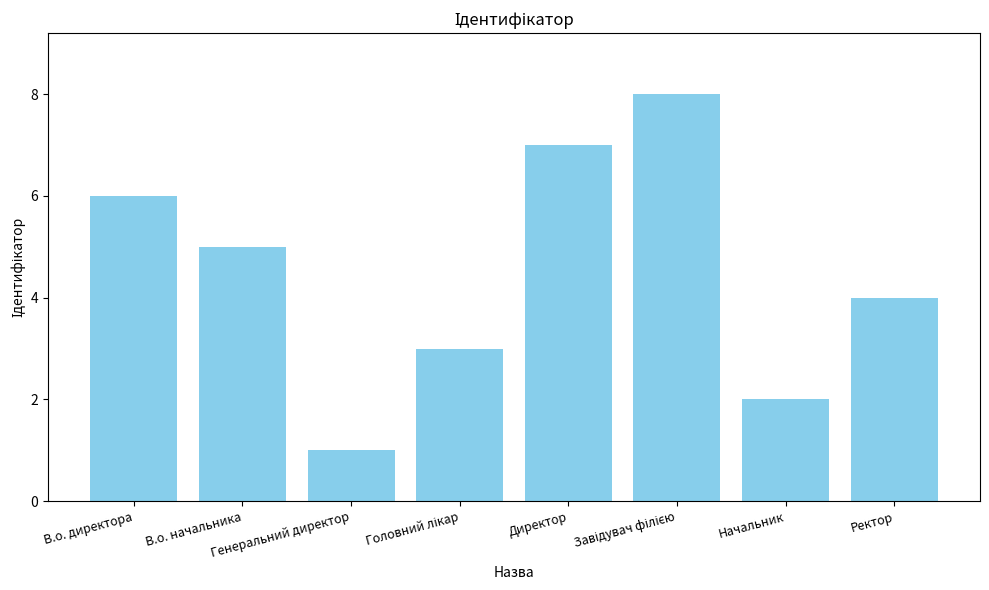

What is the difference between the second highest and minimum values?

6